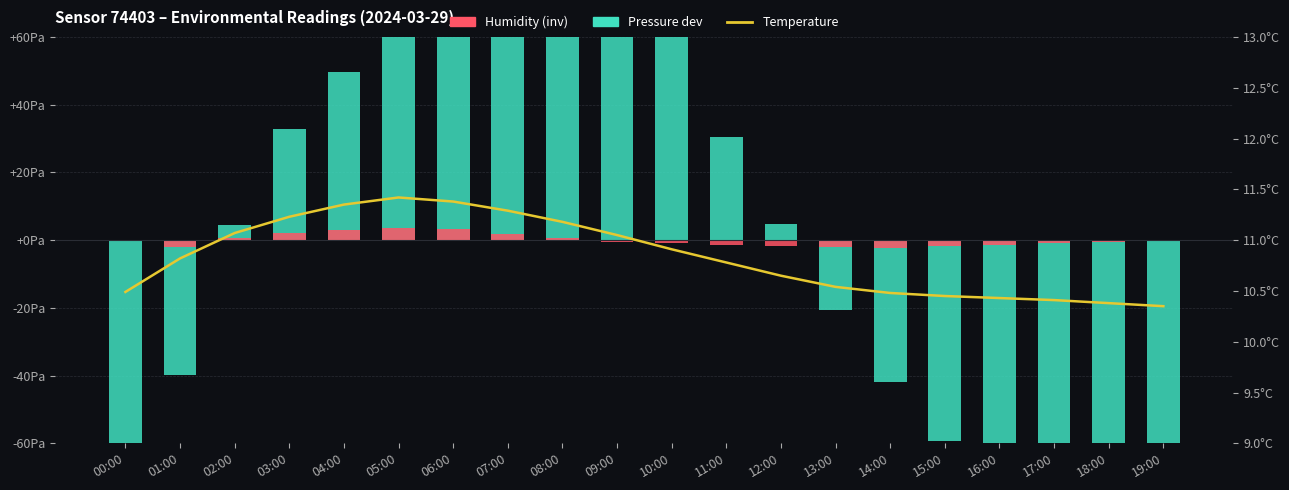

Between 03:00 and 06:00, which is larger?

06:00